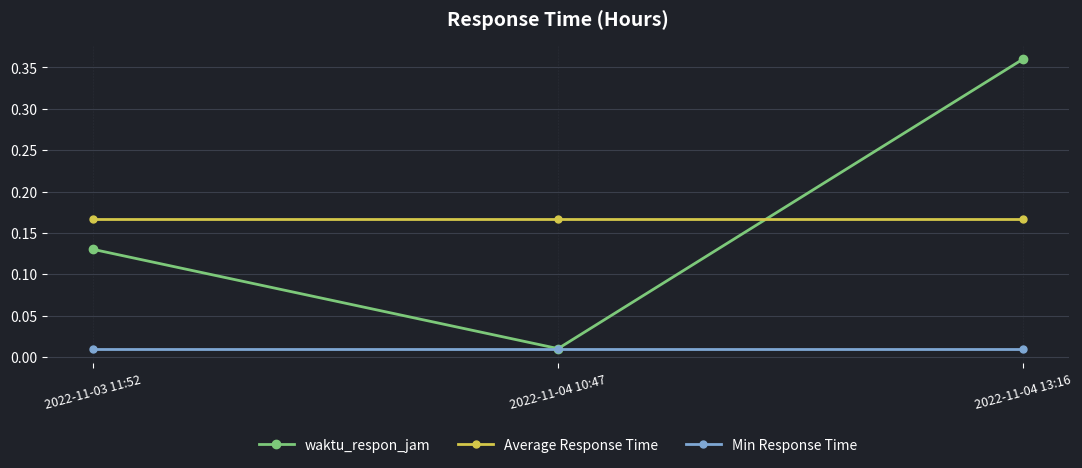

Which series has the largest range (max minus min)?

waktu_respon_jam